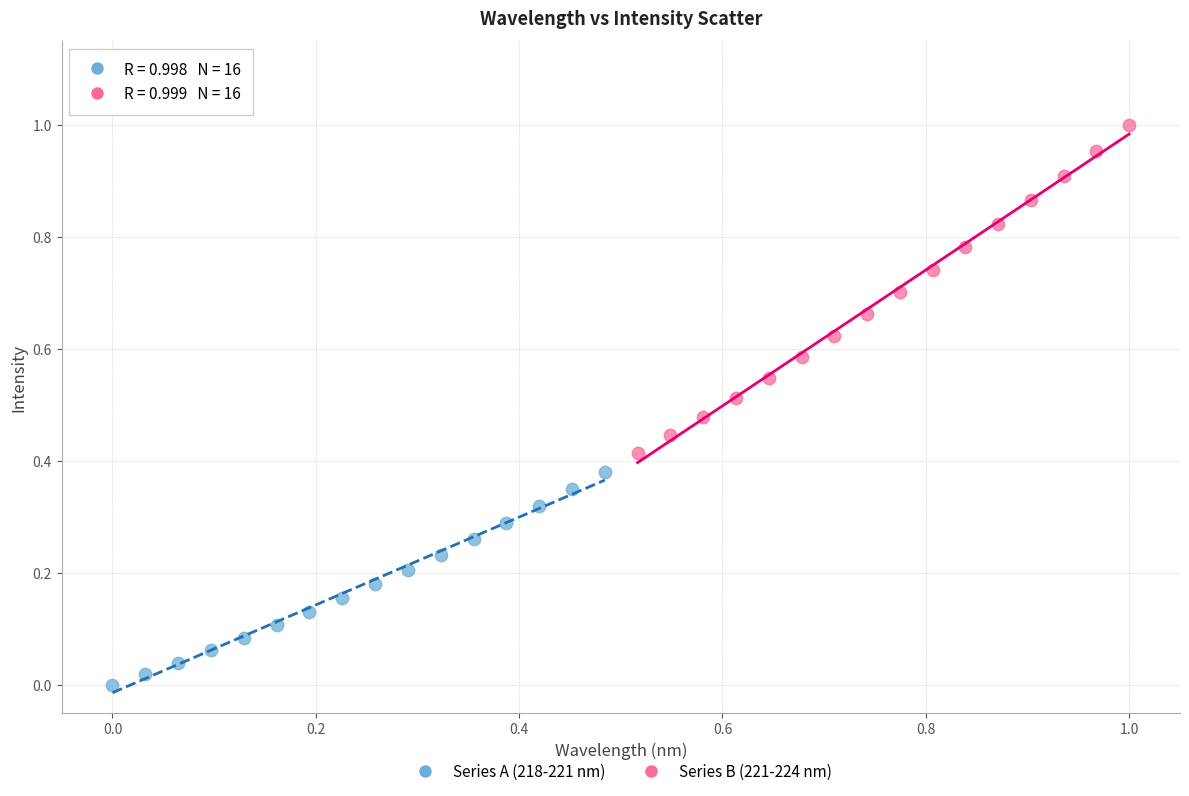

Which series has the largest Y range (max minus min)?

Series B (221-224 nm)